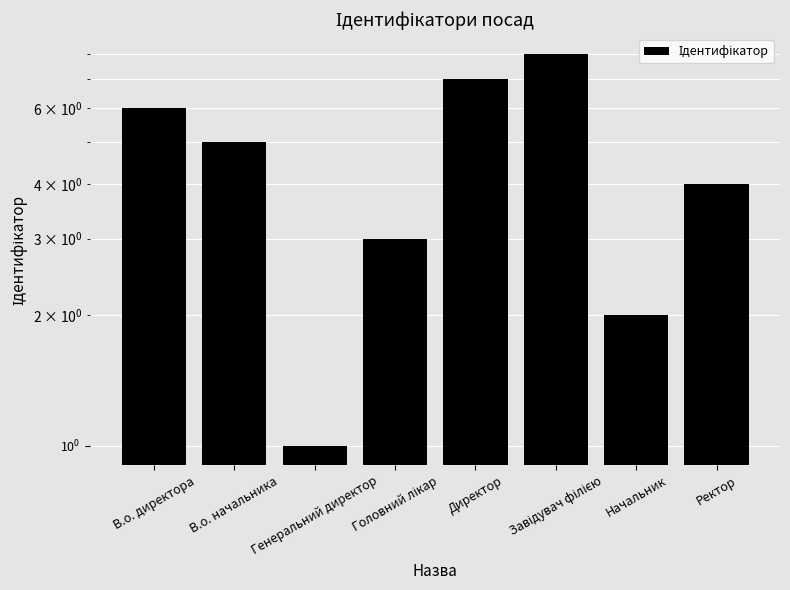

Does the chart contain any negative values?

No